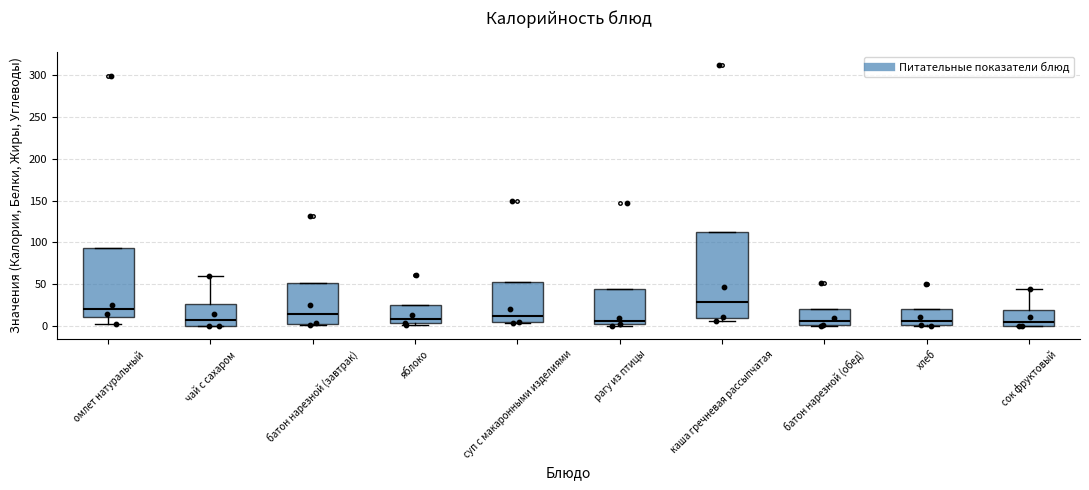

Reading left to right, read every box against the y-axis: the position of its median line, the range the box covers, and the ends of its whiskers. The values are not printed on the chart, so give them approximately, as read against the axis.

омлет натуральный: median 20, box 10 to 95, whiskers 5 to 95
чай с сахаром: median 10, box 0 to 25, whiskers 0 to 60
батон нарезной (завтрак): median 15, box 5 to 50, whiskers 0 to 50
яблоко: median 10, box 5 to 25, whiskers 0 to 25
суп с макаронными изделиями: median 15, box 5 to 50, whiskers 5 to 50
рагу из птицы: median 5, box 0 to 45, whiskers 0 (just below the box's lower edge) to 45
каша гречневая рассыпчатая: median 30, box 10 to 115, whiskers 5 to 115
батон нарезной (обед): median 5, box 0 to 20, whiskers 0 to 20
хлеб: median 5, box 0 to 20, whiskers 0 to 20
сок фруктовый: median 5, box 0 to 20, whiskers 0 to 45